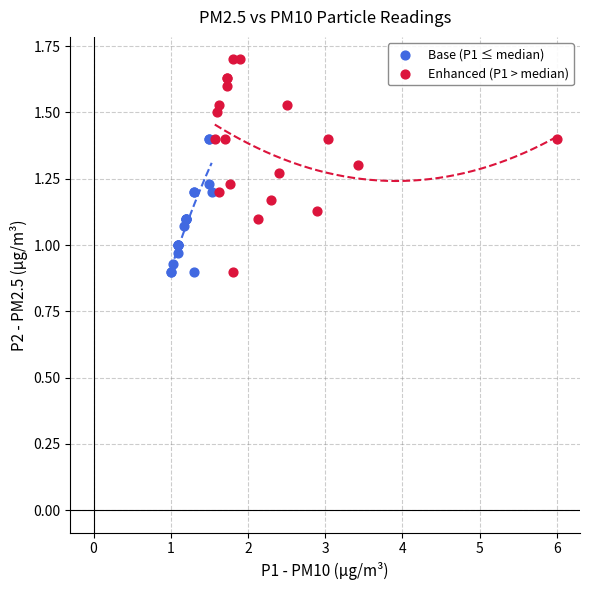

Which series has the largest Y range (max minus min)?

Enhanced (P1 > median)